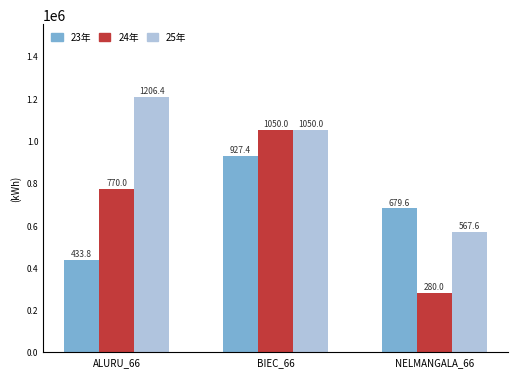

Between BIEC_66 and NELMANGALA_66, which series saw the biggest shift?

24年